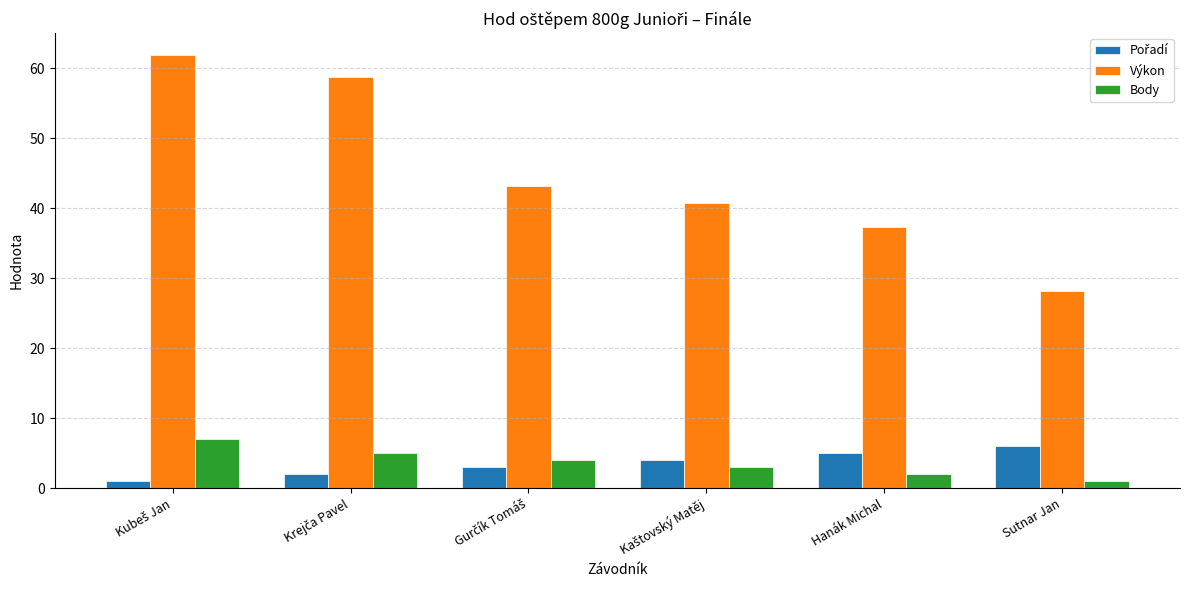

How many categories are shown in the chart?

6